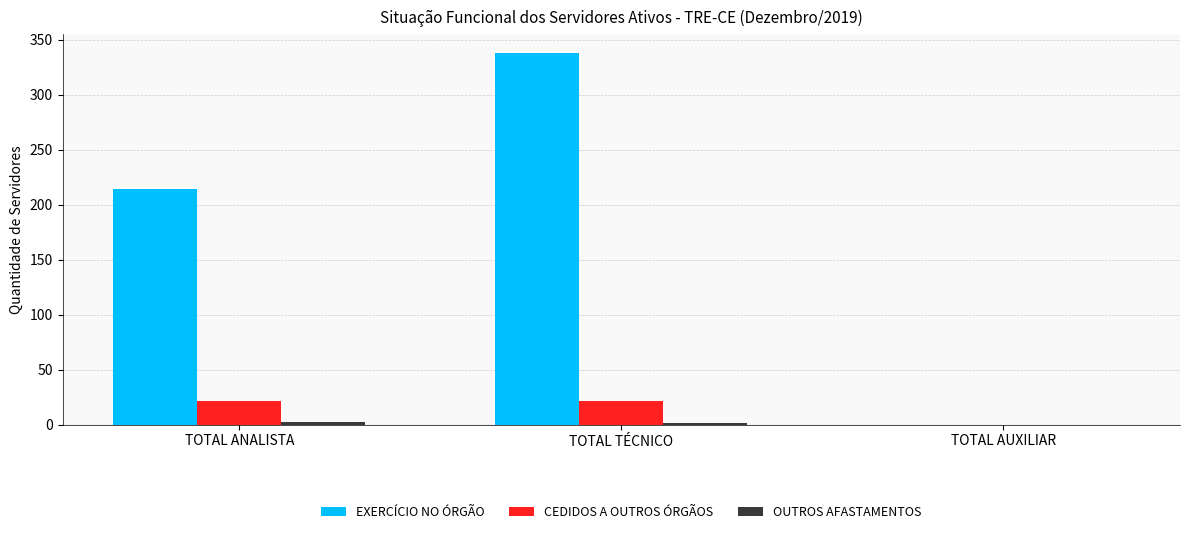

Which series has the largest total across all categories?

EXERCÍCIO NO ÓRGÃO